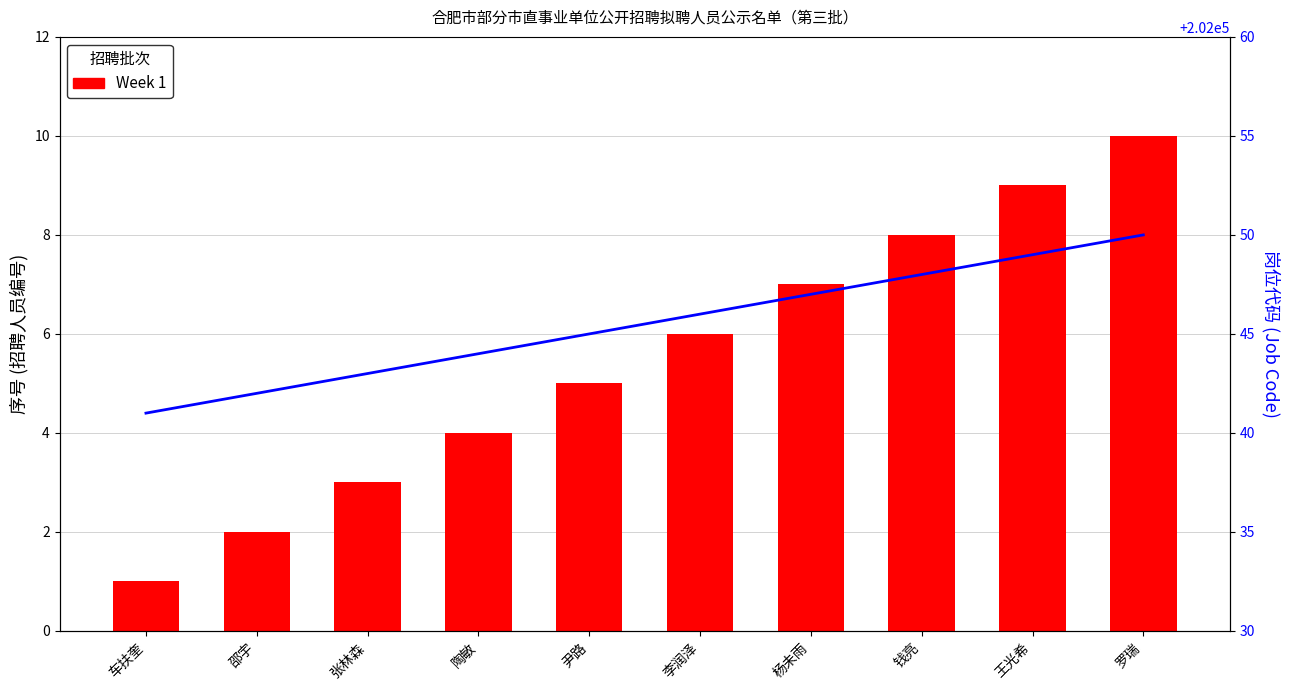

What is the value of the 岗位代码 bar at the 9th from the left?

202049